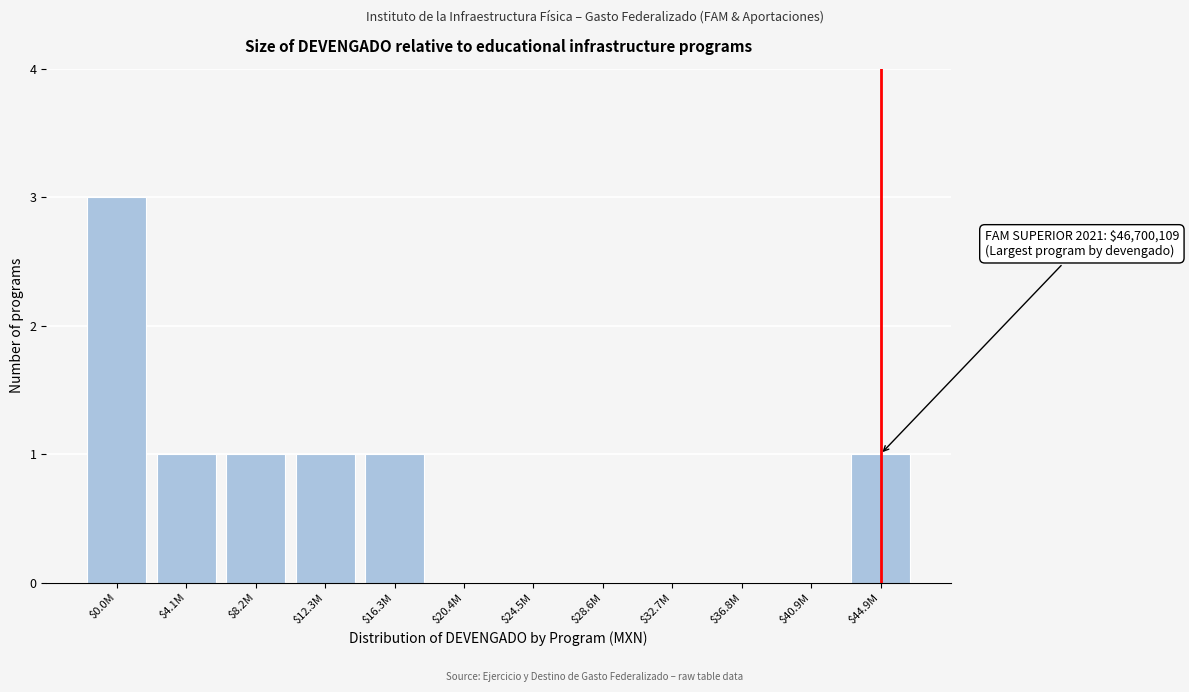

The chart shows a value of 1 at $12.3M. True or false?

True